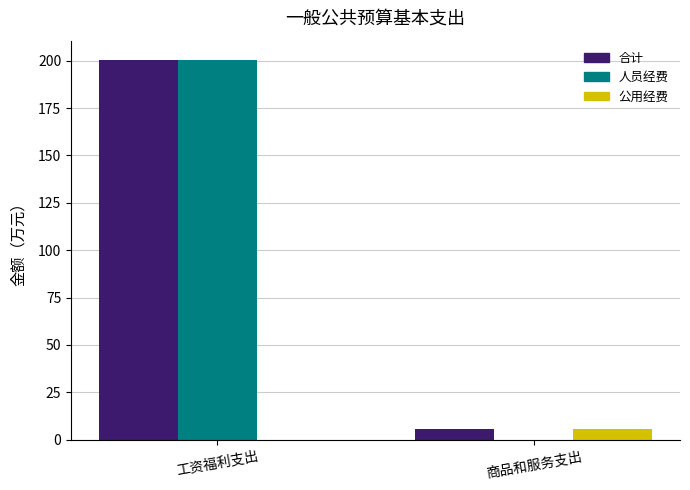

Which series has the largest total across all categories?

合计